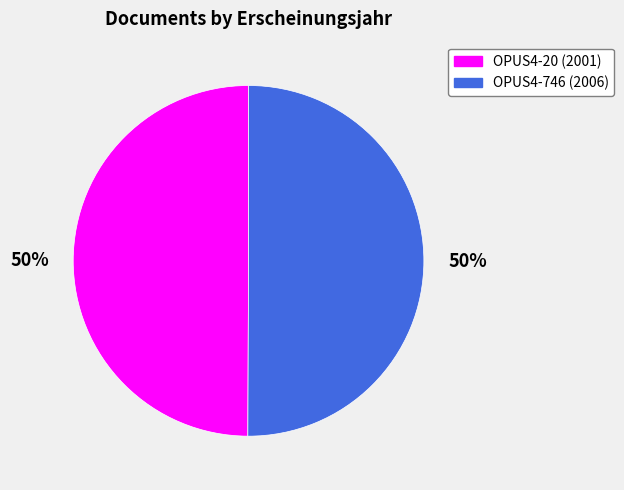

What is the ratio of the value at OPUS4-20 to the value at OPUS4-746?

1.0